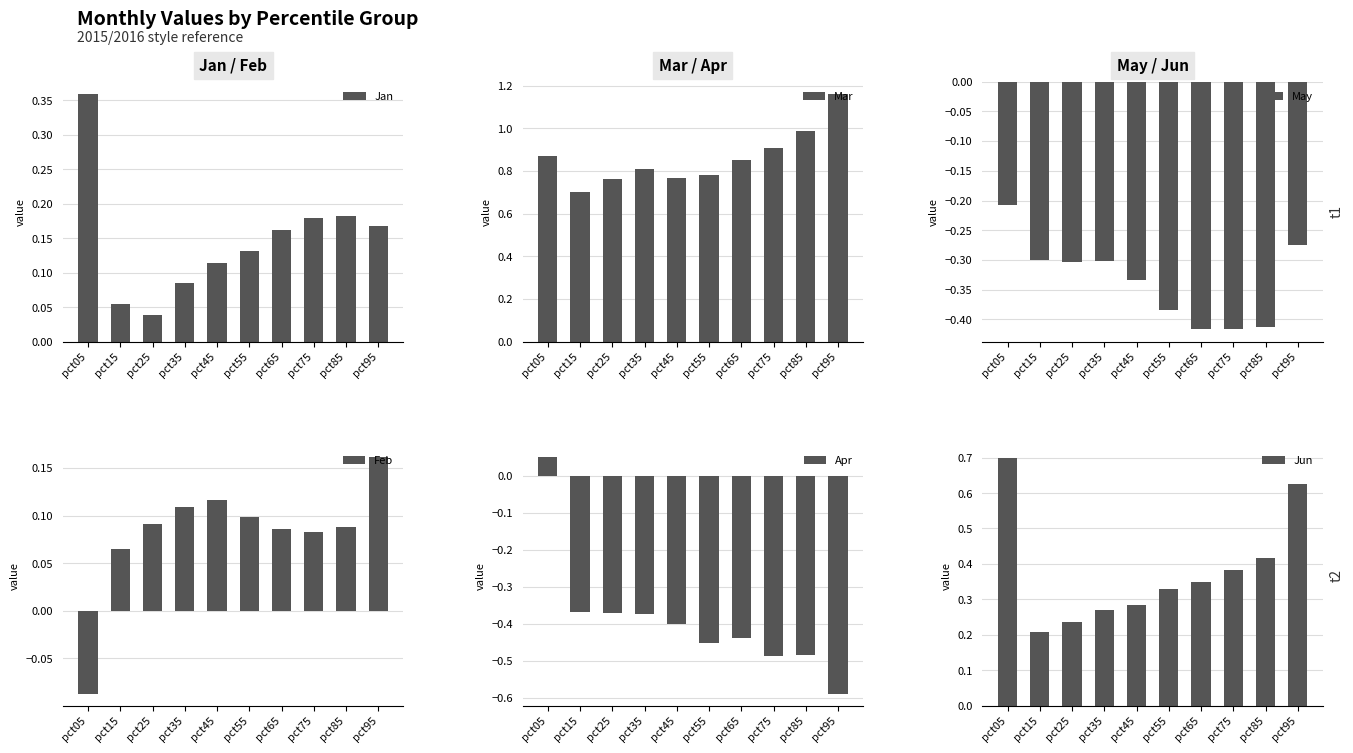

What is the difference between the maximum and second lowest values in the May series?

0.2